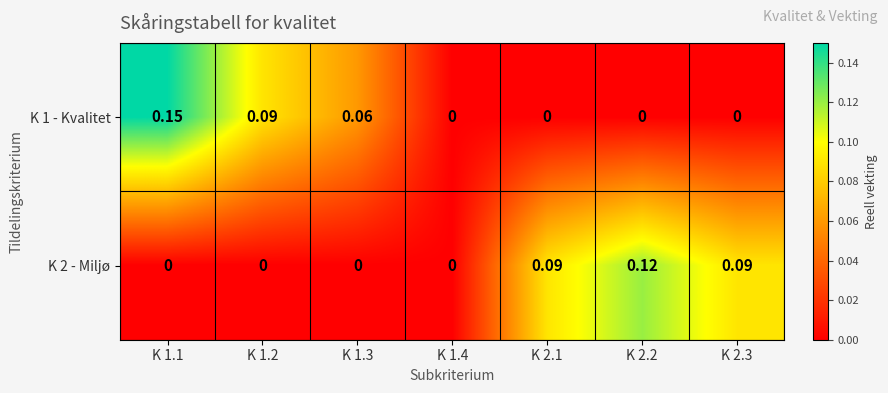

Is the value of K 2 - Miljø at K 1.4 greater than the value of K 1 - Kvalitet at K 1.1?

No